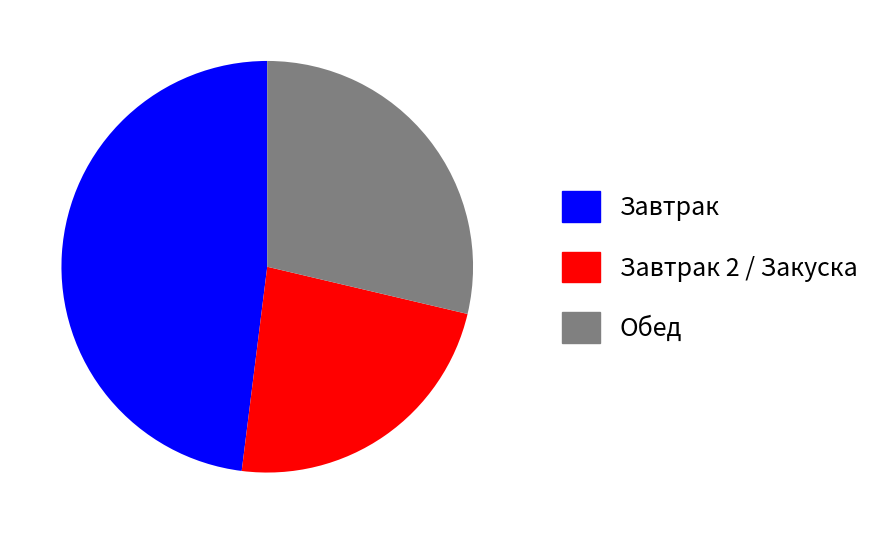

Is there any slice that represents more than half of the pie?

No